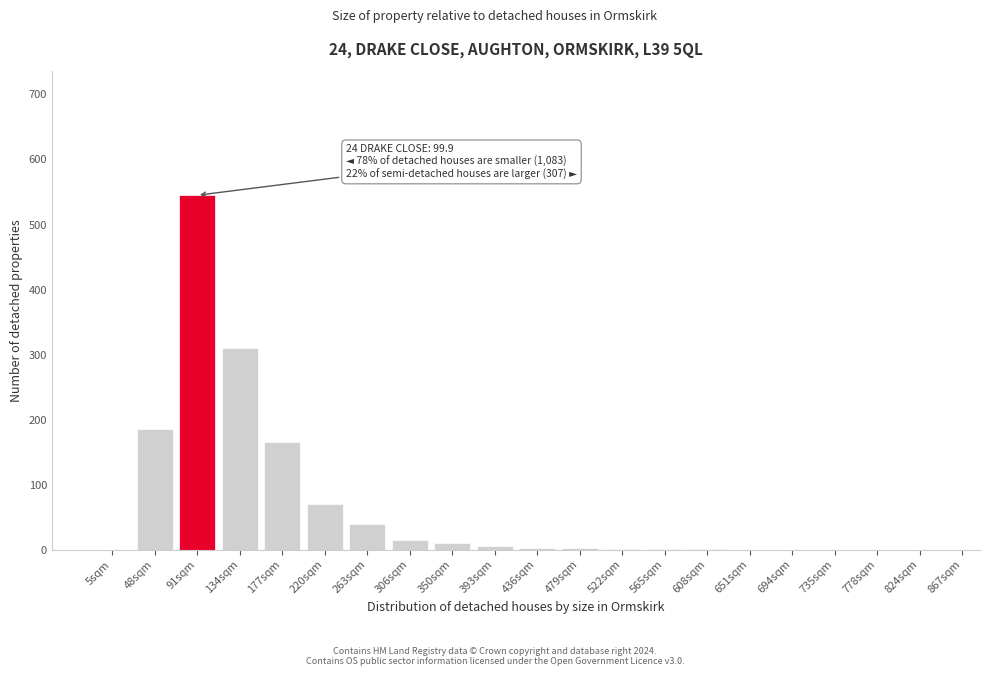

What is the change in value from 48sqm to 651sqm?

-185